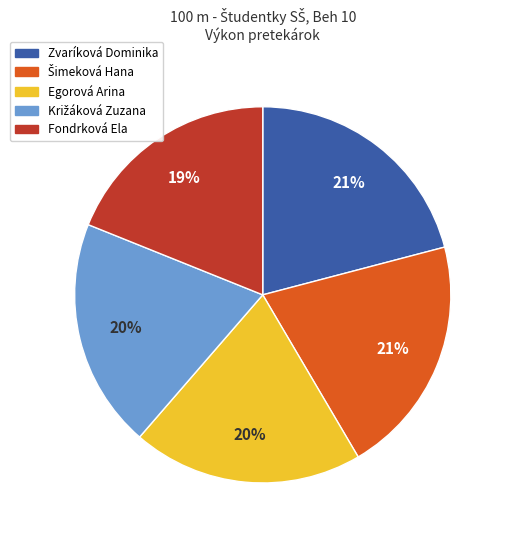

To the nearest percent, what is the difference between the Egorová Arina and Zvaríková Dominika slice percentages?

1%